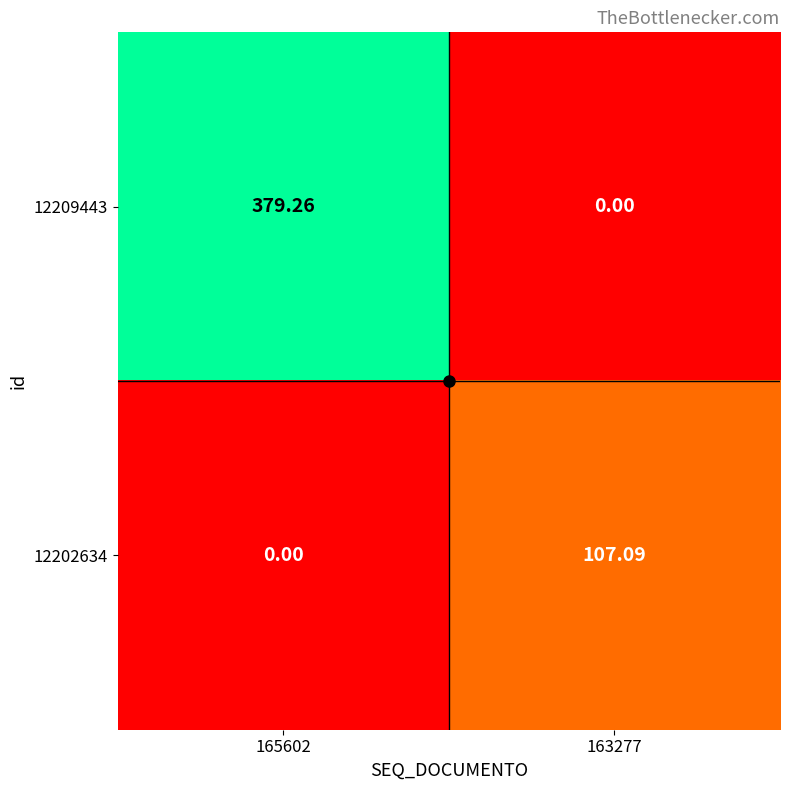

Is the value of 12209443 at 165602 greater than the value of 12202634 at 165602?

Yes